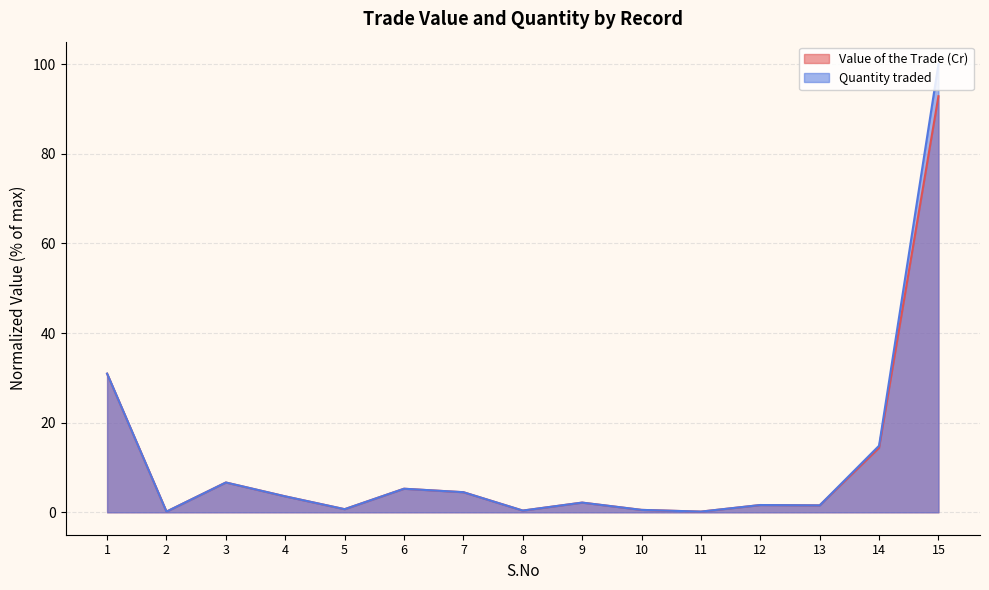

The value of Quantity traded at 10 is 0.5. True or false?

True